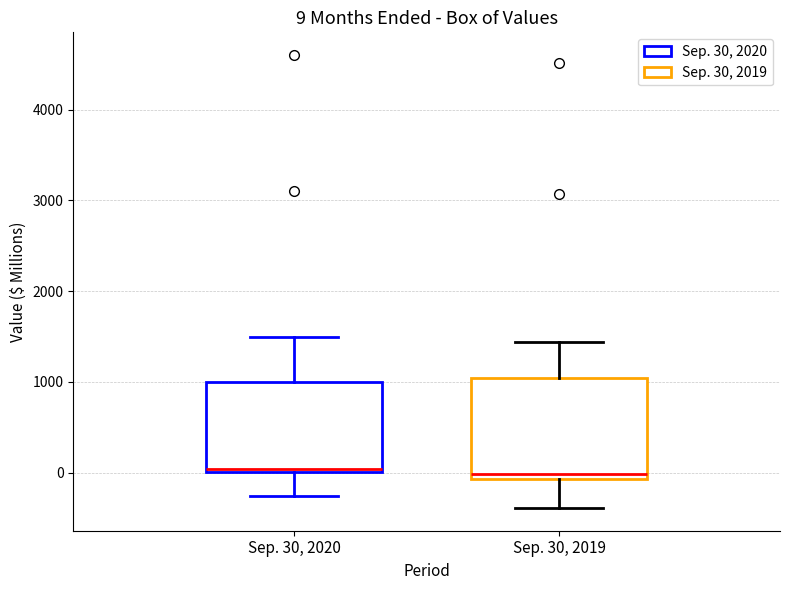

Which box is the tallest, from its lower edge to its upper edge?

Sep. 30, 2019